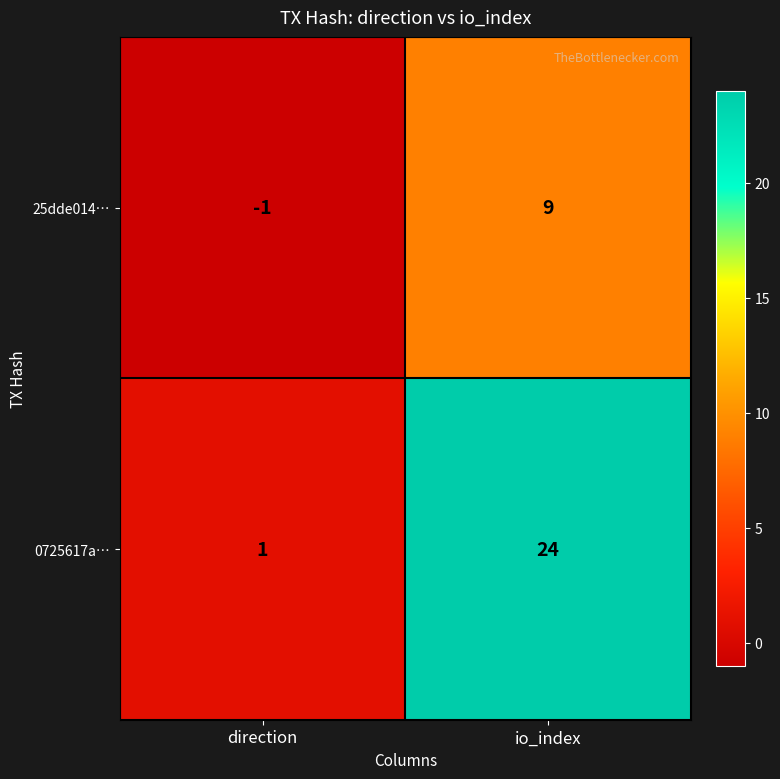

Between direction and io_index, which series saw the biggest shift?

0725617a…